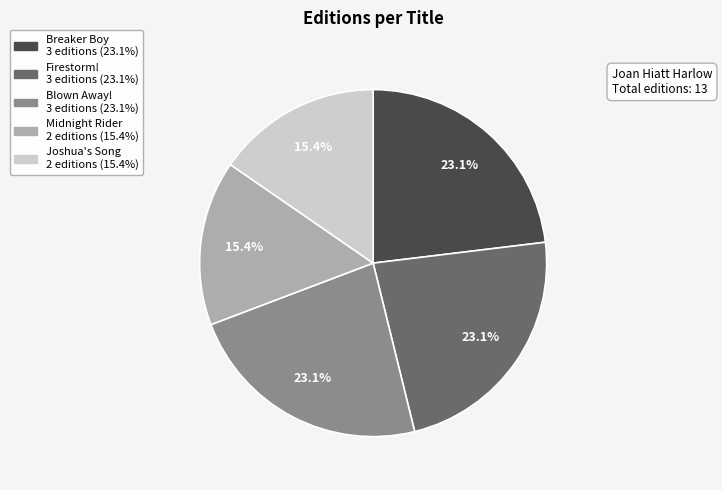

To the nearest percent, what percentage of the pie is Joshua's Song?

15%